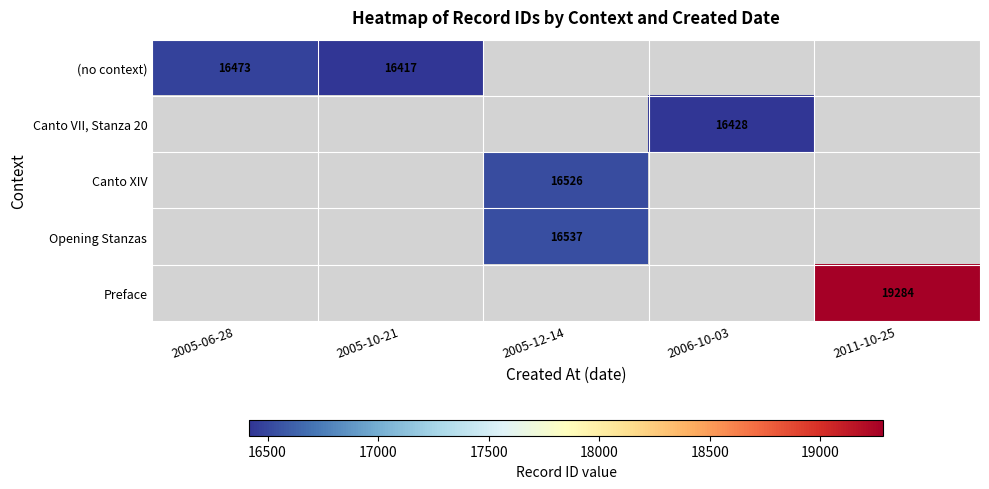

Which has a higher value, 2005-10-21 or 2005-06-28?

2005-06-28